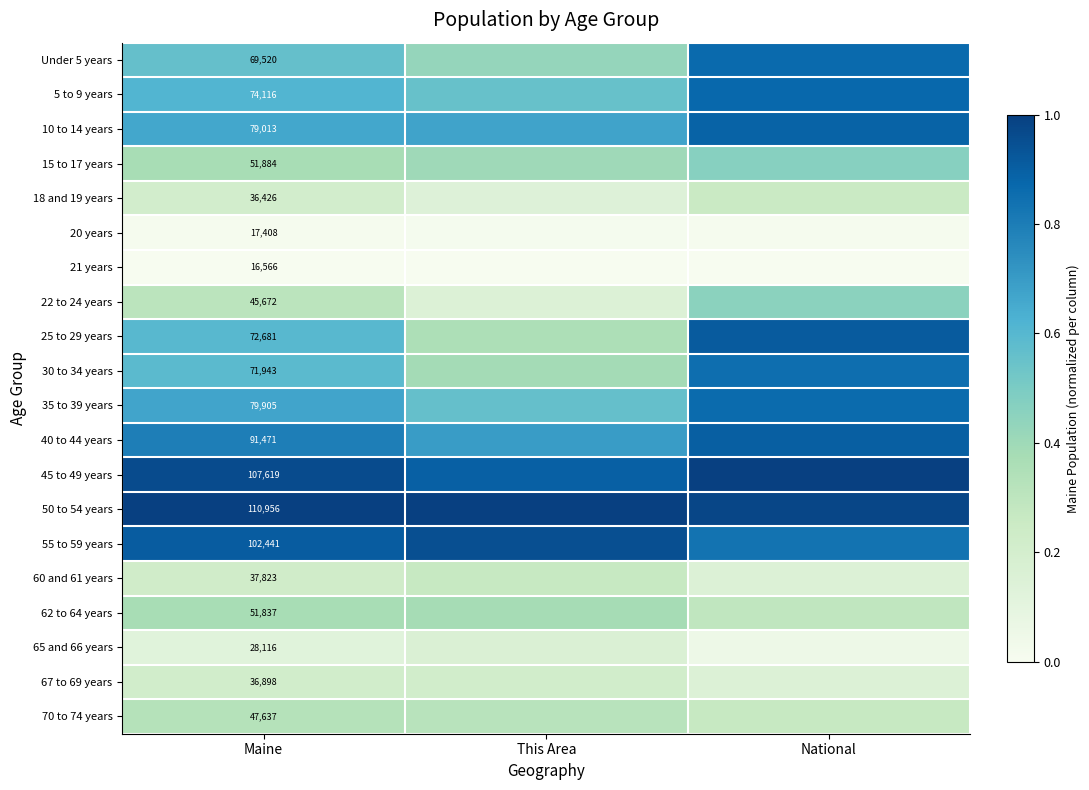

List the labels in order of 55 to 59 years value, smallest first.

National, Maine, This Area